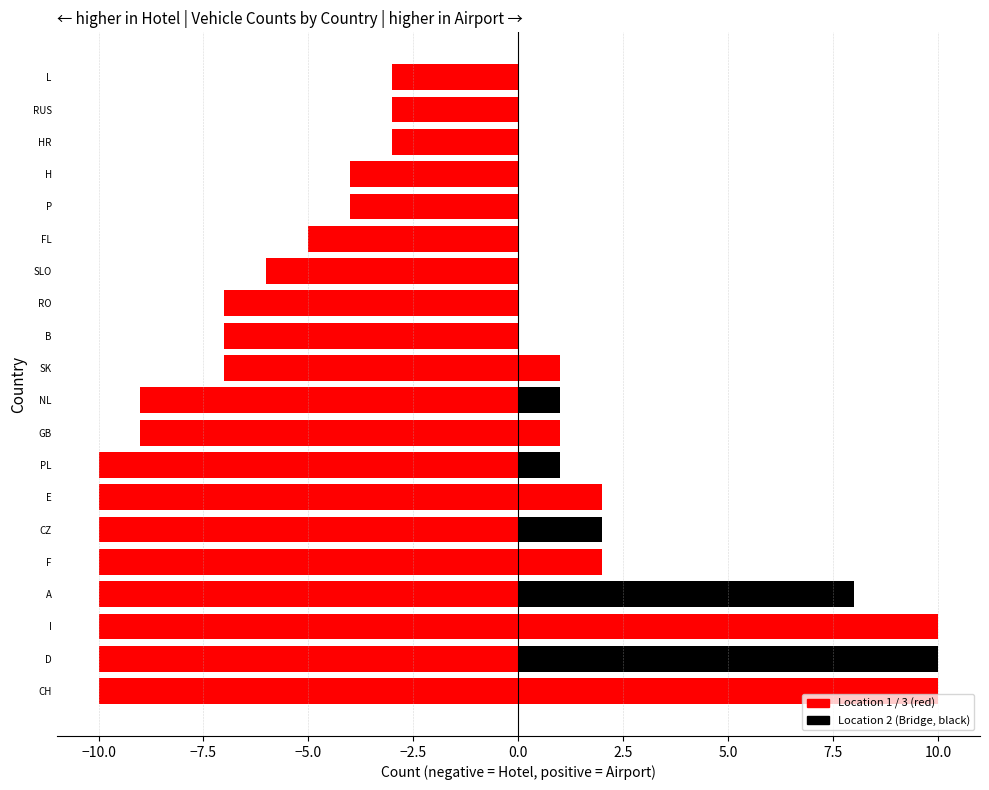

What position from the left is PL?

8